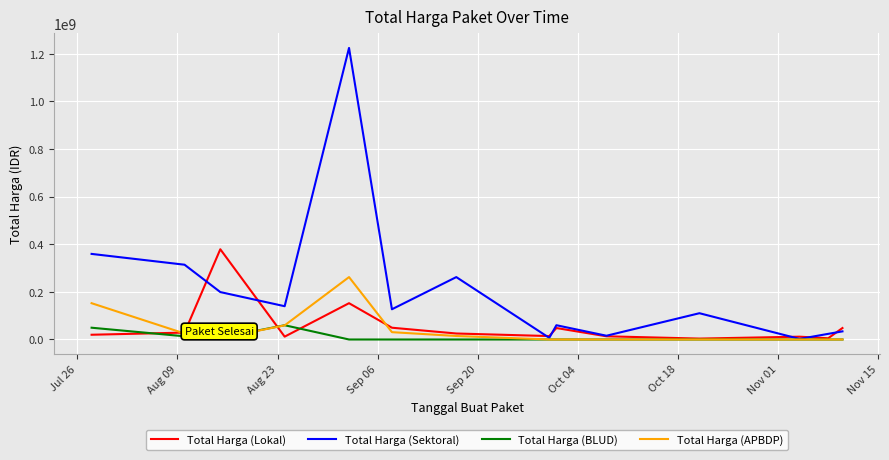

Rank the series by their maximum value, from lowest to highest.

Total Harga (BLUD), Total Harga (APBDP), Total Harga (Lokal), Total Harga (Sektoral)